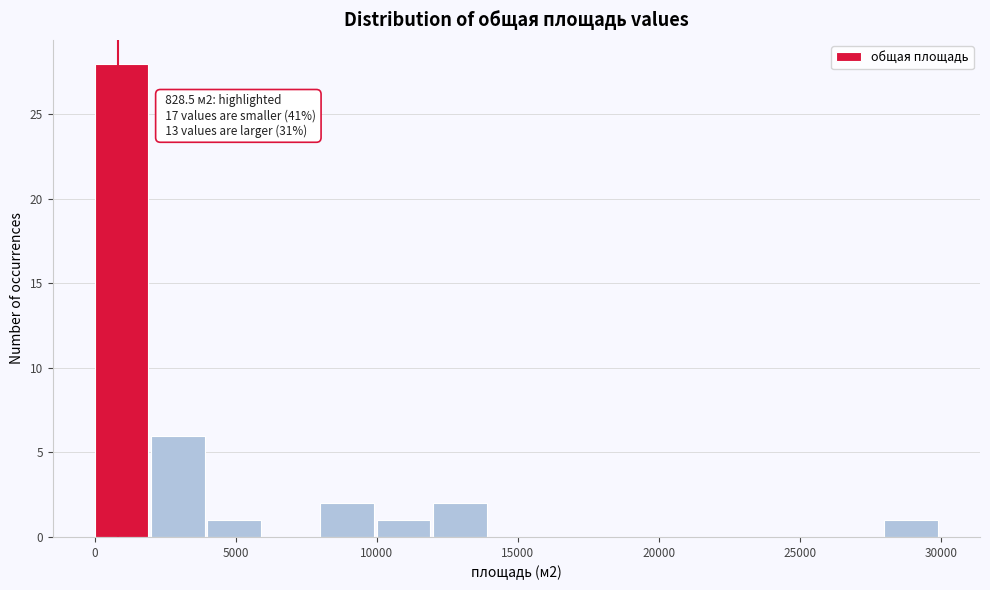

Which range on the x-axis has the tallest bar?

0 to 2000